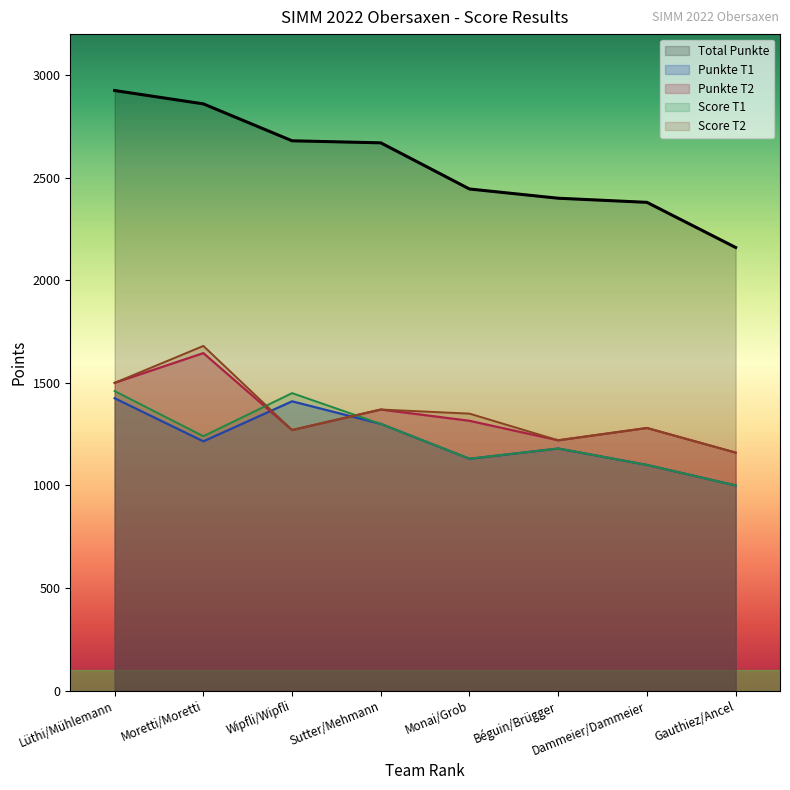

How many data points does each series have?

8